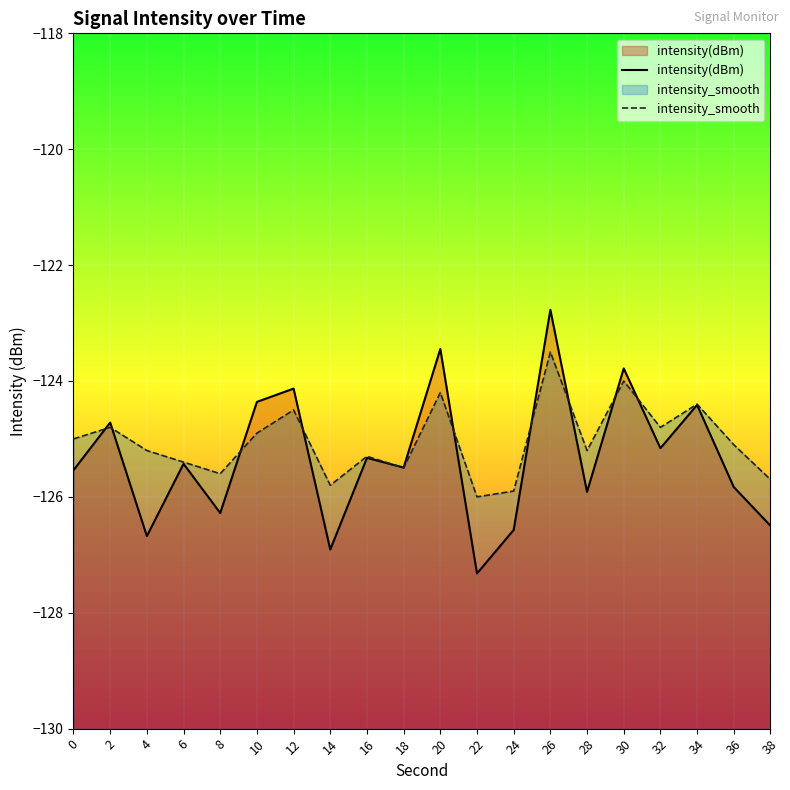

Which series has the largest total across all categories?

intensity_smooth